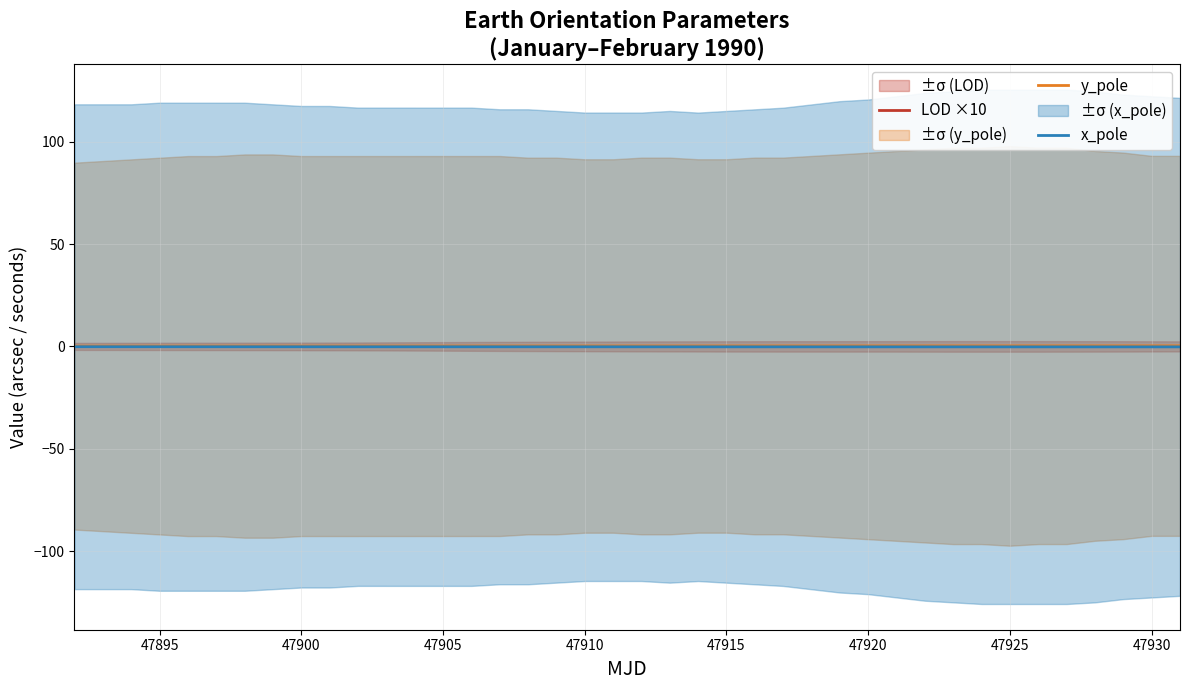

What is the sum of all y_pole values?

8.9